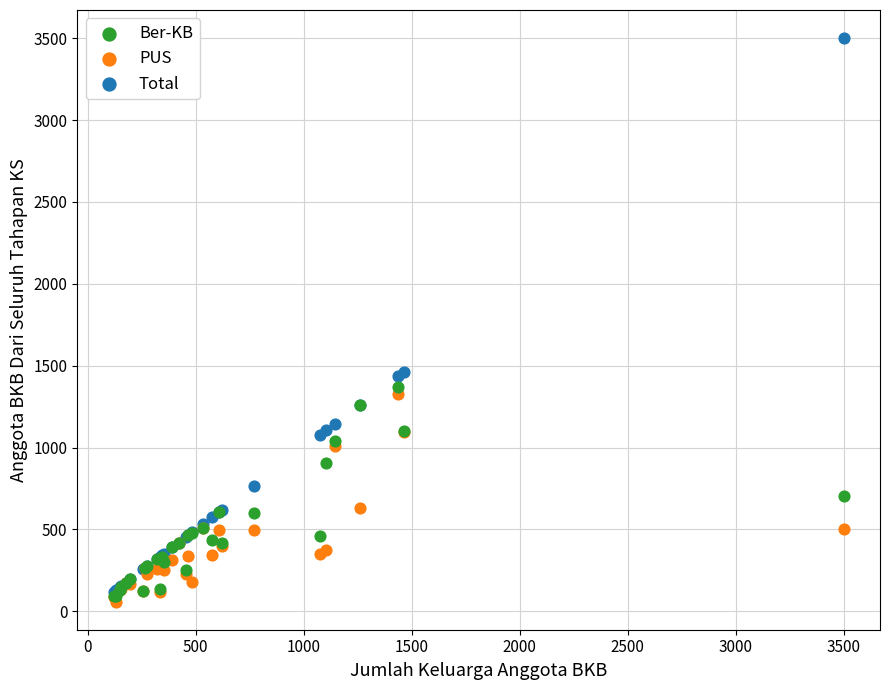

What are all the series names shown in the legend?

Ber-KB, PUS, Total